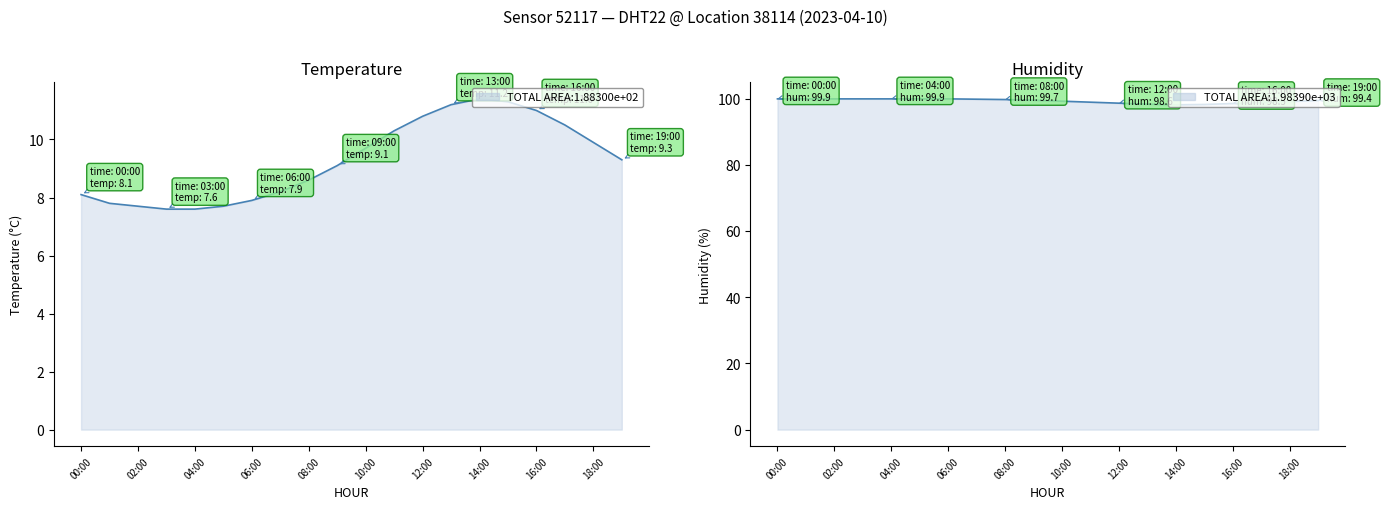

Where is humidity nearest to the value 99?

11:00